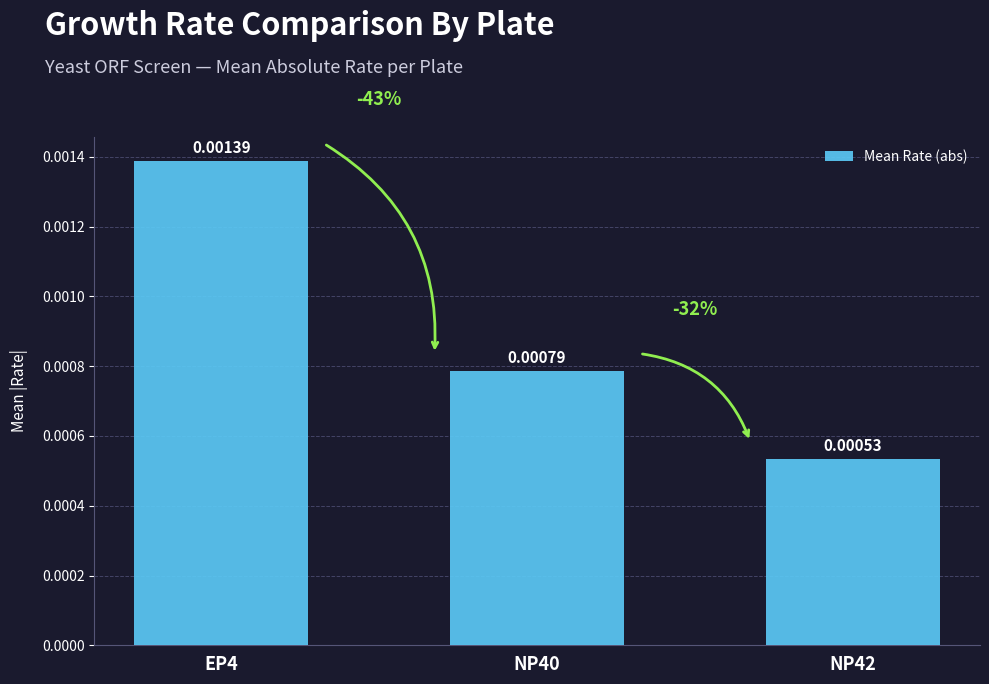

What position from the left is NP42?

3